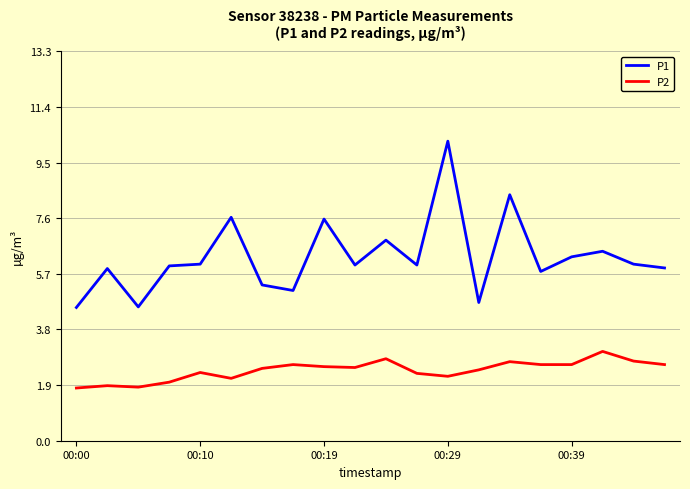

True or false: P1 has more than 0 points higher than both neighbors.

True